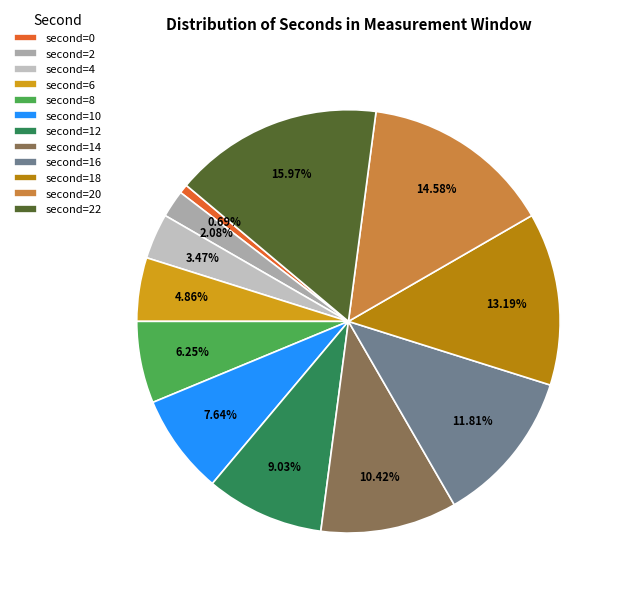

Is there a majority slice in this chart?

No